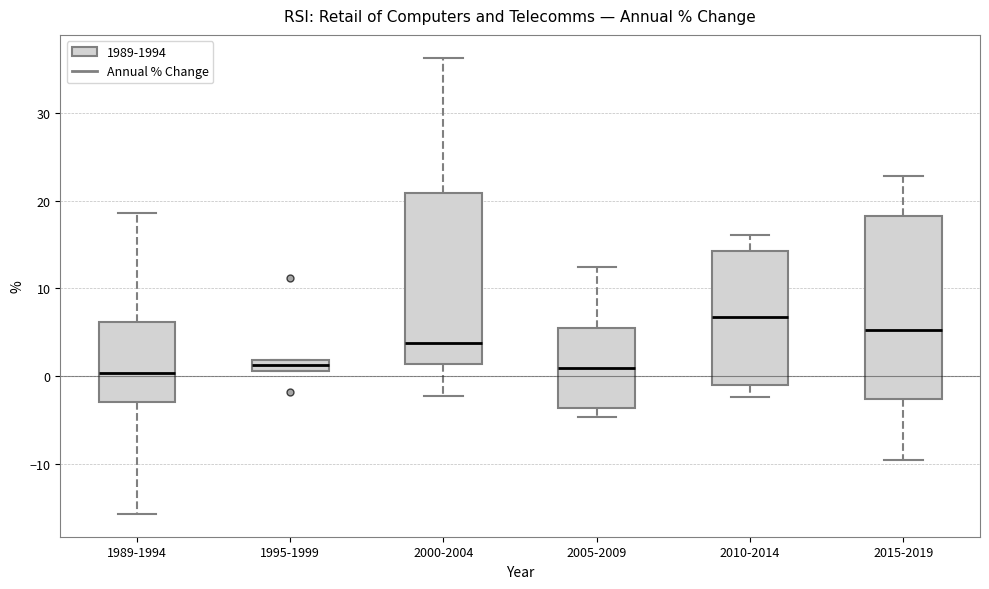

Where does the lower whisker of the box for 1989-1994 end on the y-axis? The values are not printed on the chart, so give them approximately, as read against the axis.

-16